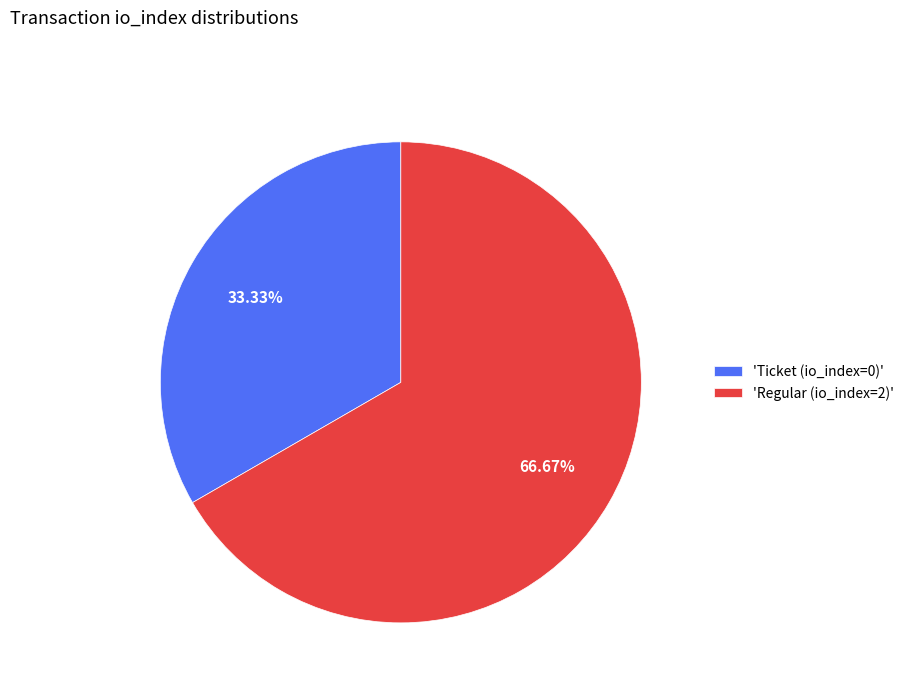

What is the ratio of the value at 'Ticket (io_index=0)' to the value at 'Regular (io_index=2)'?

0.5